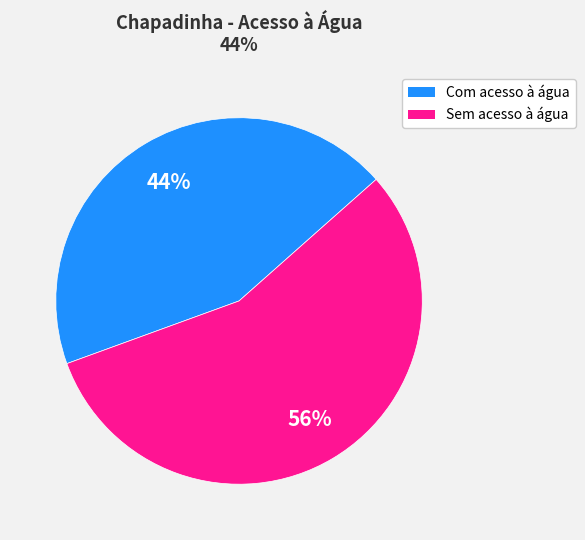

To the nearest percent, what portion does Sem acesso à água represent?

56%